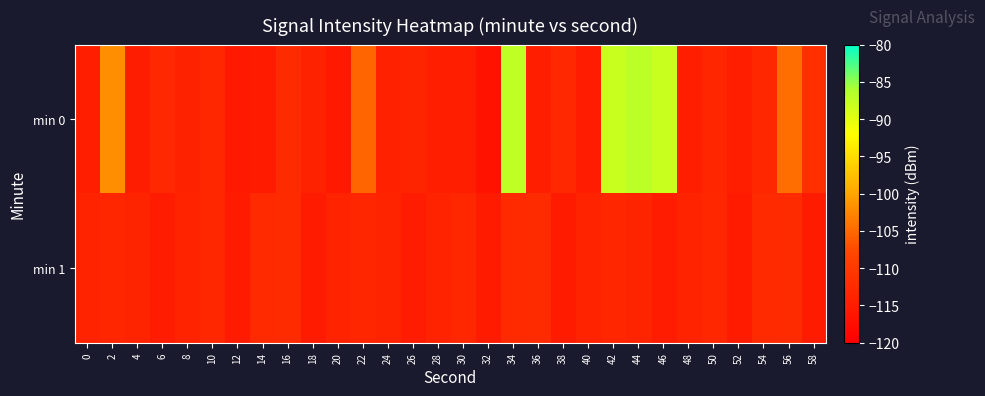

Reading left to right, extract all data points from this chart.

min 0: 0=-114.4	2=-101.8	4=-114.9	6=-112.9	8=-113.9	10=-113.1	12=-115.5	14=-115.2	16=-112.5	18=-113.9	20=-115.5	22=-105.2	24=-114.1	26=-113.7	28=-114.6	30=-114.7	32=-116.6	34=-87.5	36=-114.7	38=-113.0	40=-115.0	42=-88.1	44=-87.1	46=-88.1	48=-114.4	50=-113.2	52=-114.4	54=-113.2	56=-104.6	58=-111.8
min 1: 0=-113.9	2=-113.3	4=-113.7	6=-115.1	8=-113.9	10=-113.1	12=-115.2	14=-112.6	16=-112.4	18=-115.2	20=-113.9	22=-113.3	24=-113.7	26=-115.1	28=-113.9	30=-113.1	32=-115.2	34=-112.6	36=-112.4	38=-115.2	40=-113.9	42=-113.3	44=-113.7	46=-115.1	48=-113.9	50=-113.1	52=-115.2	54=-112.6	56=-112.4	58=-115.2